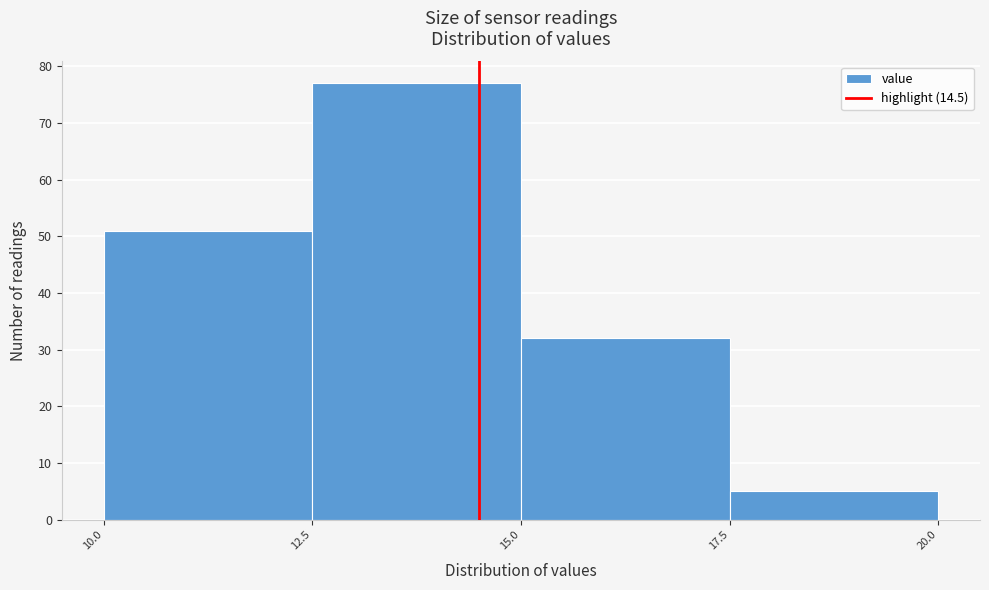

Which range on the x-axis has the tallest bar?

12.5 to 15.0